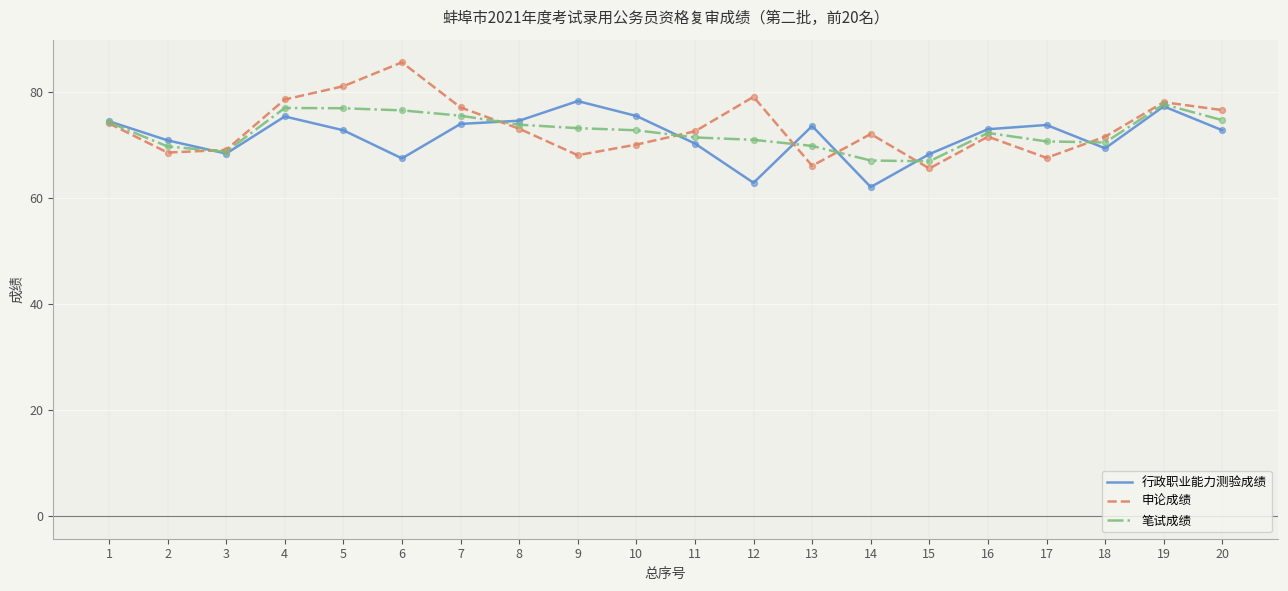

Is the value of 申论成绩 at 12 greater than the value of 笔试成绩 at 6?

Yes